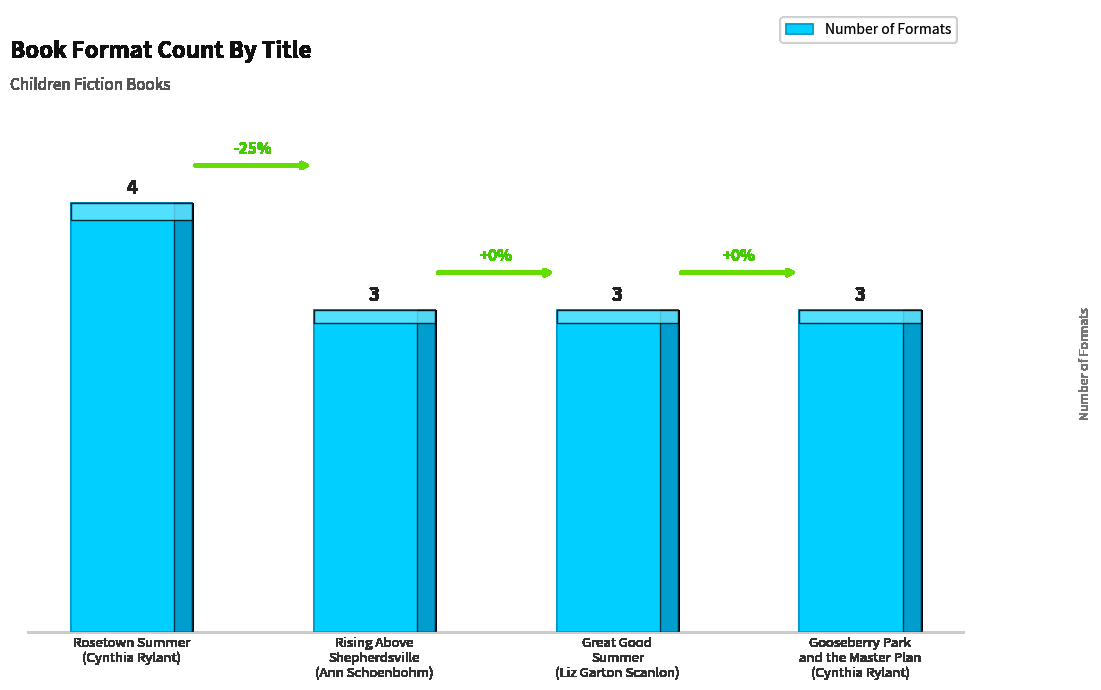

Is it true that the value at Rising Above
Shepherdsville
(Ann Schoenbohm) is 4?

False